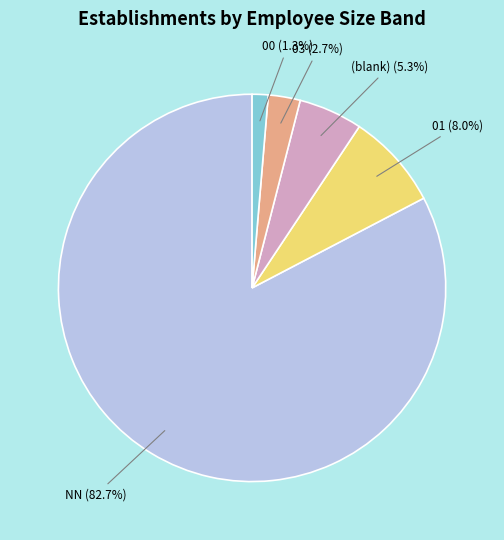

Is there a majority slice in this chart?

Yes